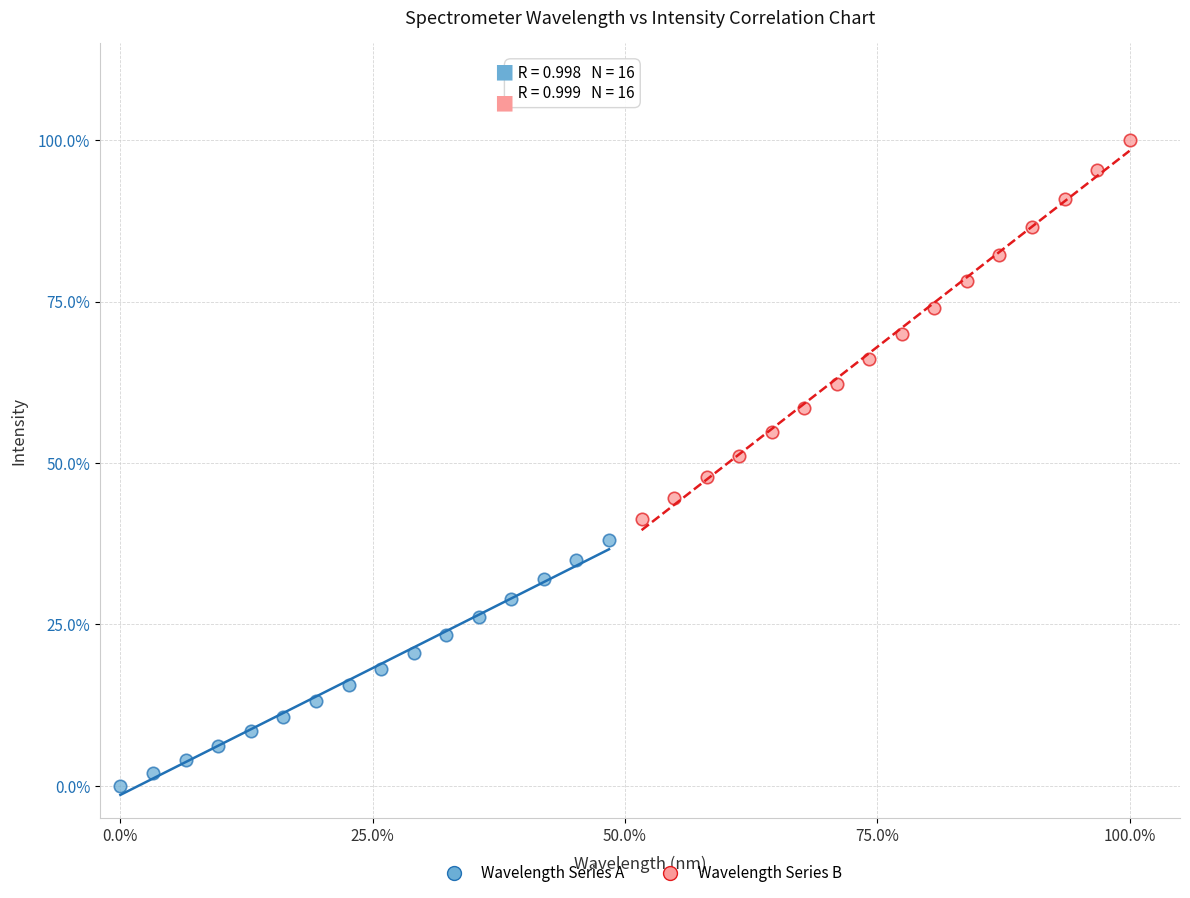

Which series reaches the minimum Y coordinate?

Wavelength Series A